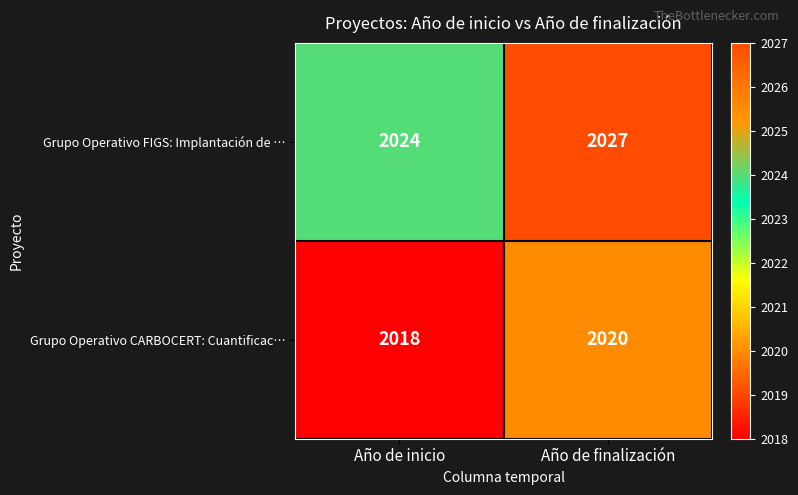

At how many categories does at least one series exceed 2026?

1